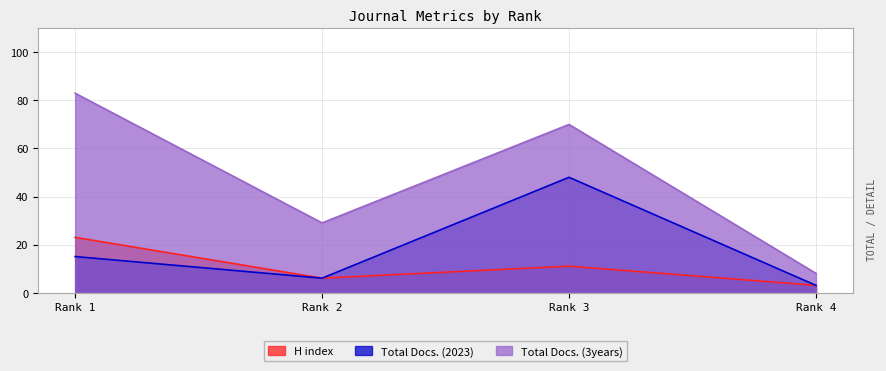

How many data points does each series have?

4